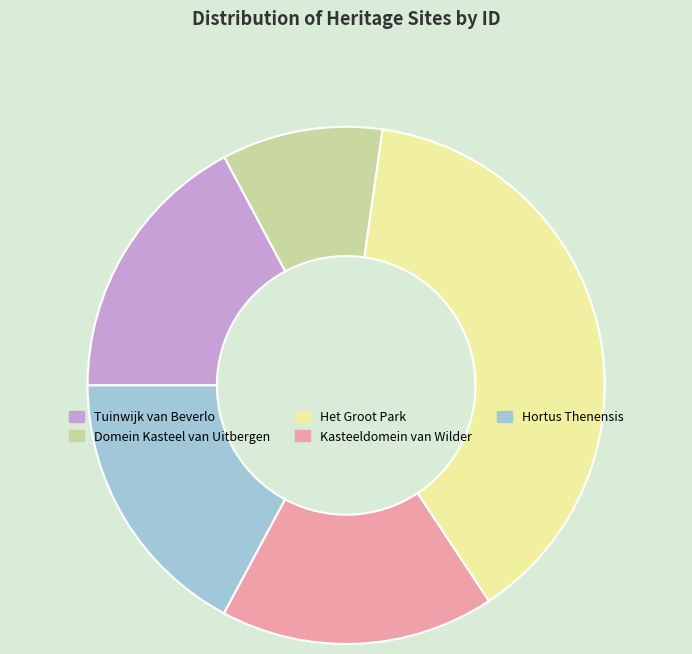

Do Tuinwijk van Beverlo and Domein Kasteel van Uitbergen together represent more than half of the pie?

No